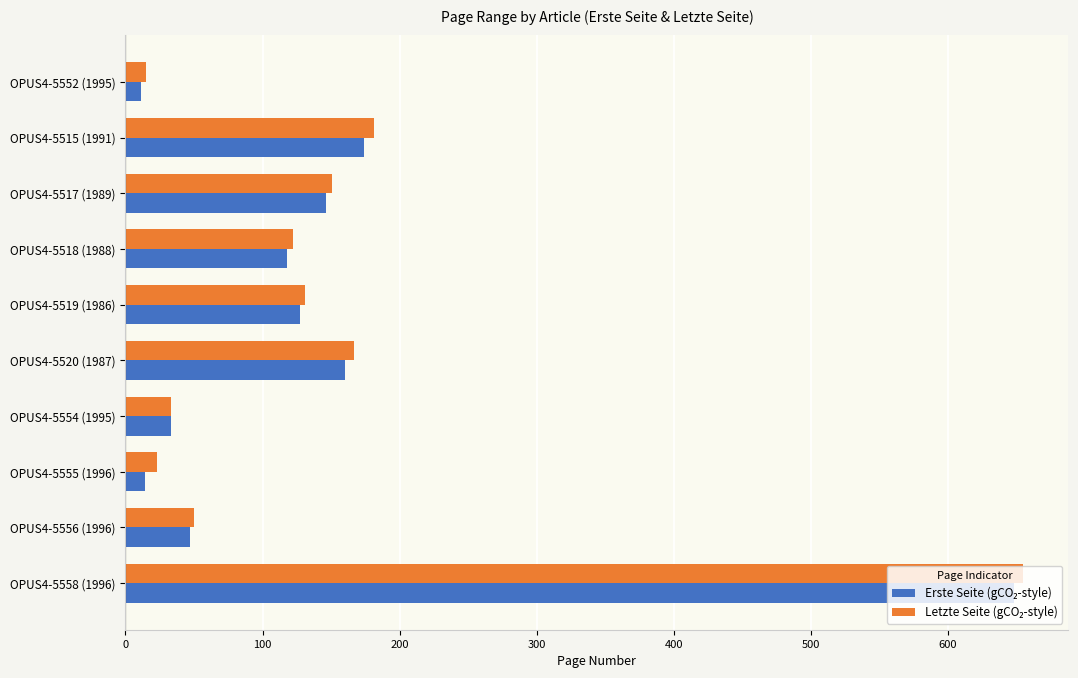

What is the greatest value displayed?

655